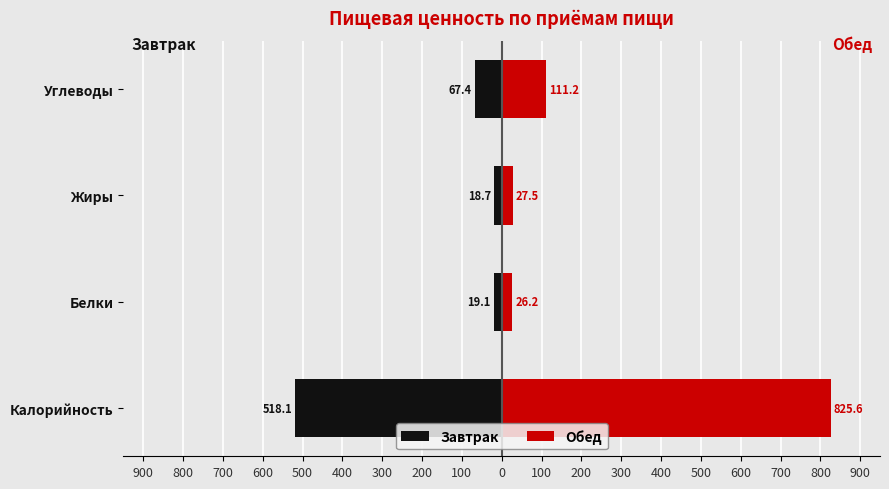

Which series has the largest total across all categories?

Обед